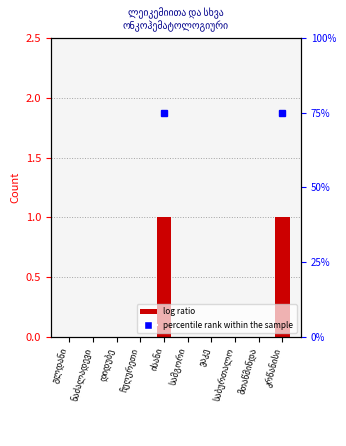

The chart shows a value of 0 at სამგორი. True or false?

False